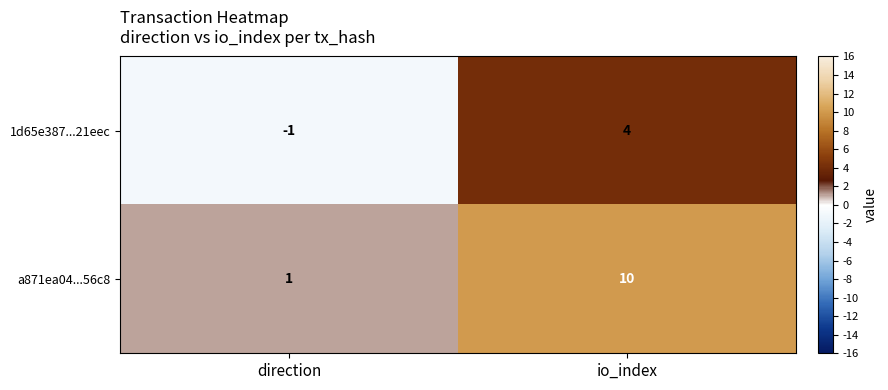

Rank the series by their average value, from lowest to highest.

1d65e387...21eec, a871ea04...56c8